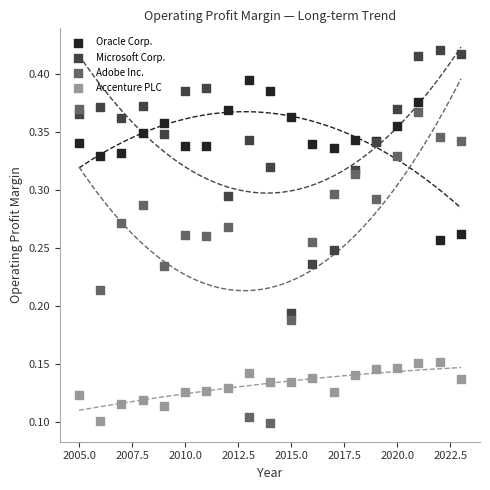

What are all the series names shown in the legend?

Oracle Corp., Microsoft Corp., Adobe Inc., Accenture PLC